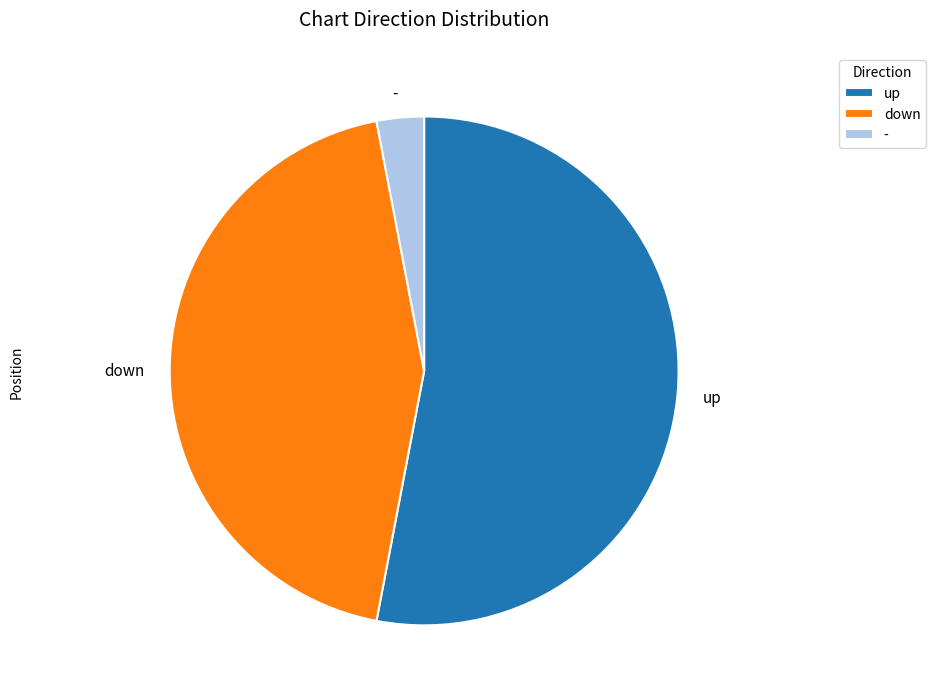

Which category has the biggest portion of the pie?

up